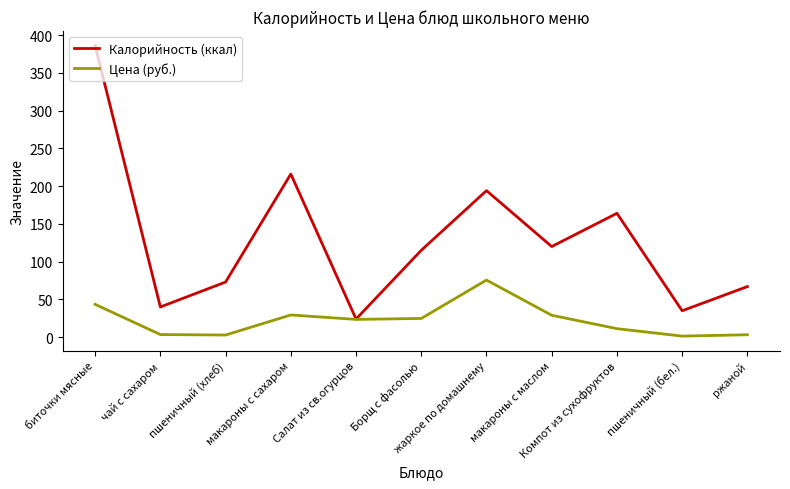

Is it true that Цена (руб.) equals 29.4 at макароны с сахаром?

True